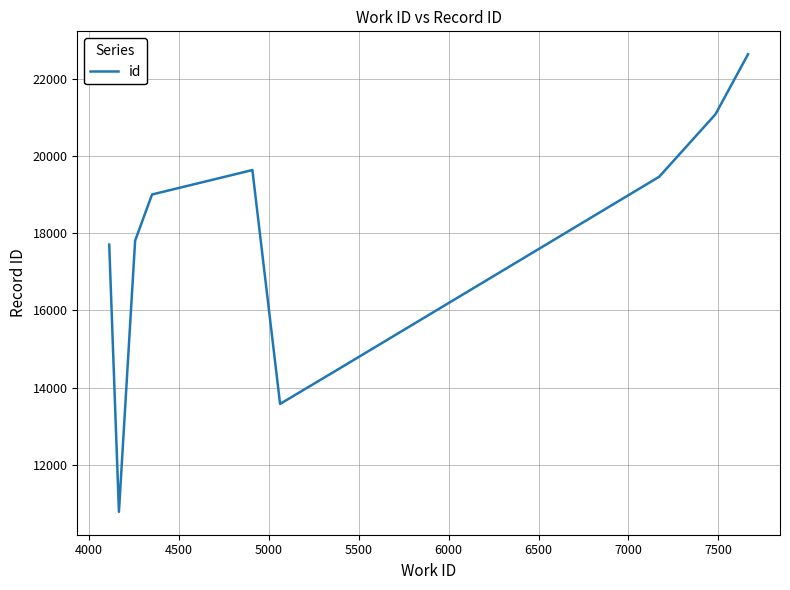

What is the smallest value displayed?

10781